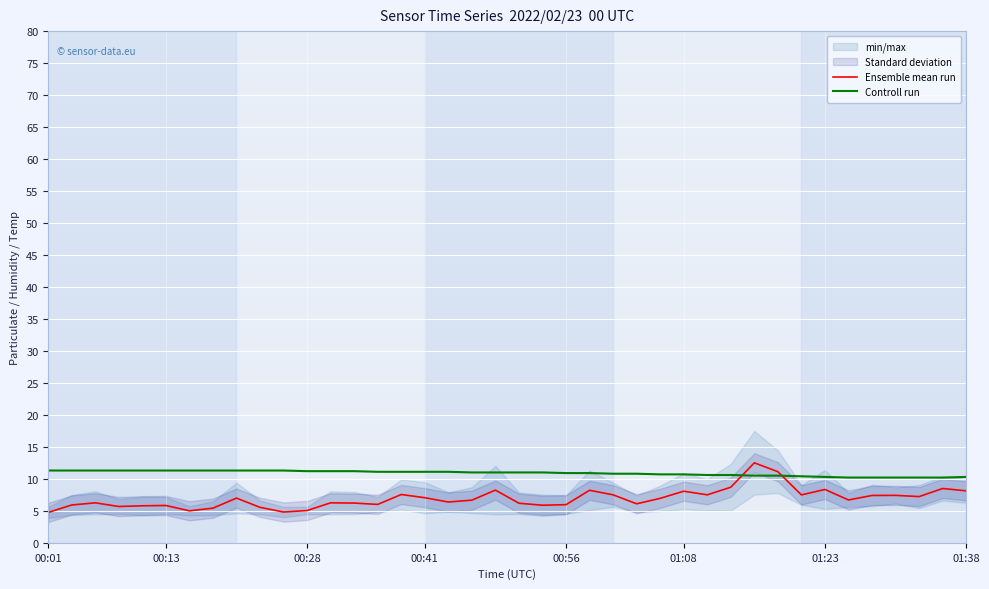

Between 35 and 38, which is larger?

38